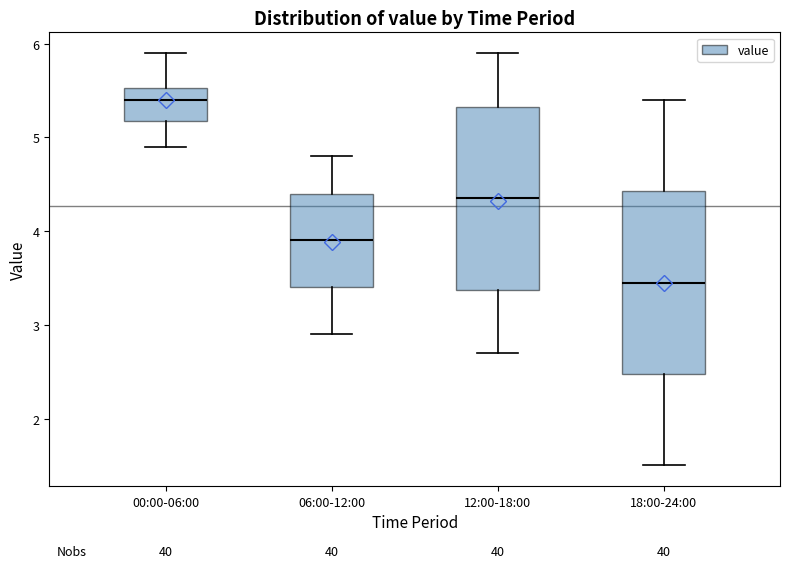

Where does the median line of the box for 12:00-18:00 sit on the y-axis? The values are not printed on the chart, so give them approximately, as read against the axis.

4.4